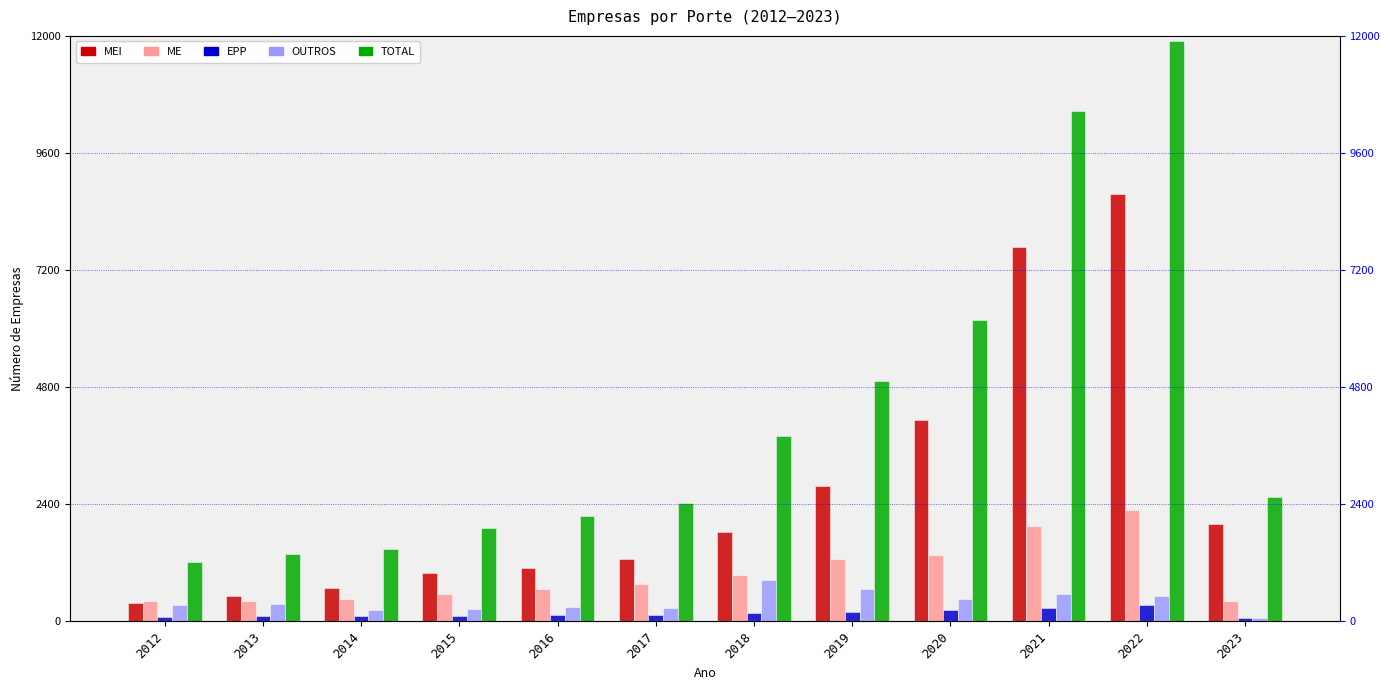

What is the value of the ME bar at the 10th from the left?

1947